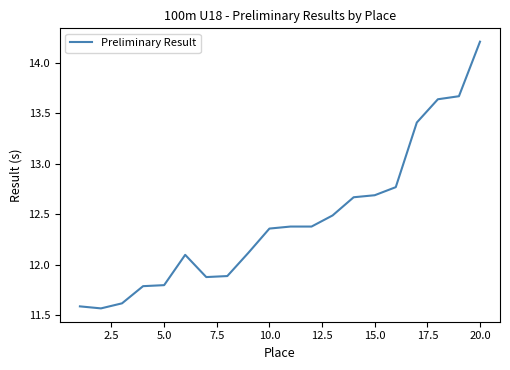

Does the chart display data point markers on the line(s)?

No